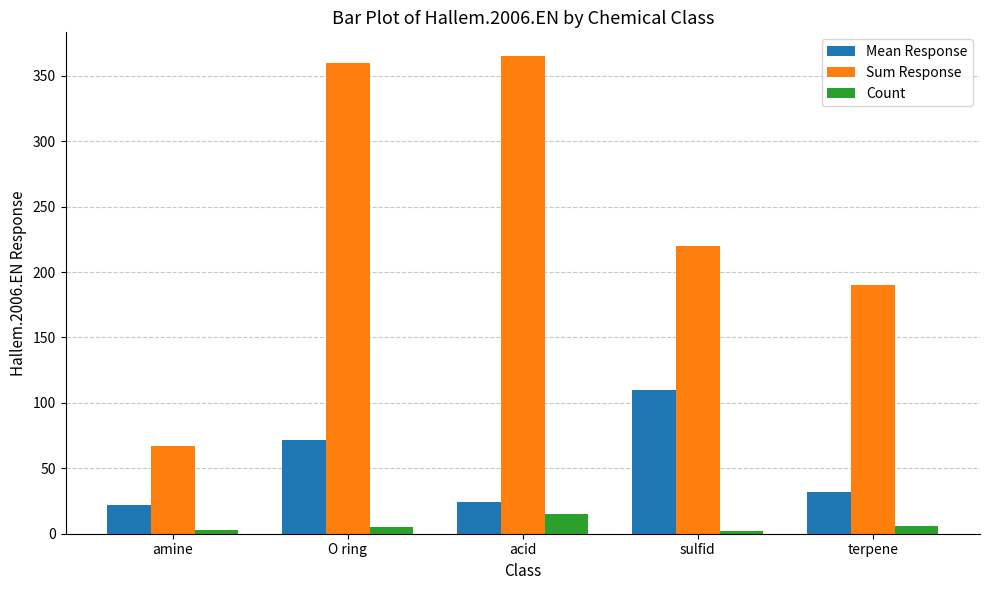

At O ring, list the series in order from largest to smallest.

Sum Response, Mean Response, Count